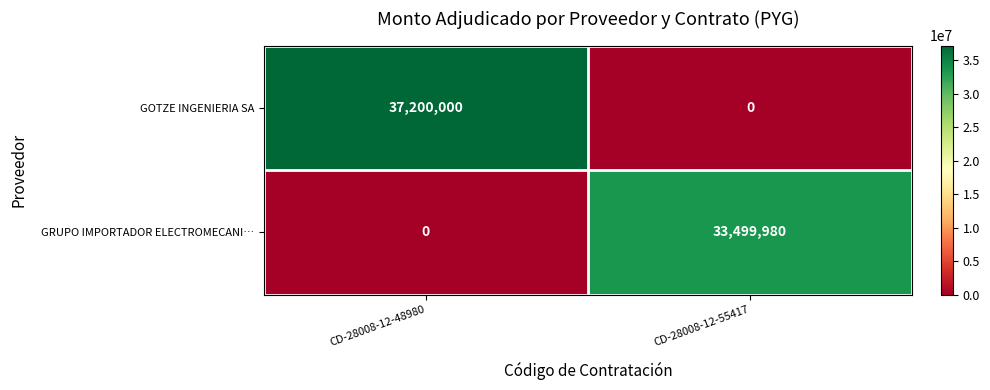

List the series in order of their peak value, lowest first.

GRUPO IMPORTADOR ELECTROMECANI…, GOTZE INGENIERIA SA